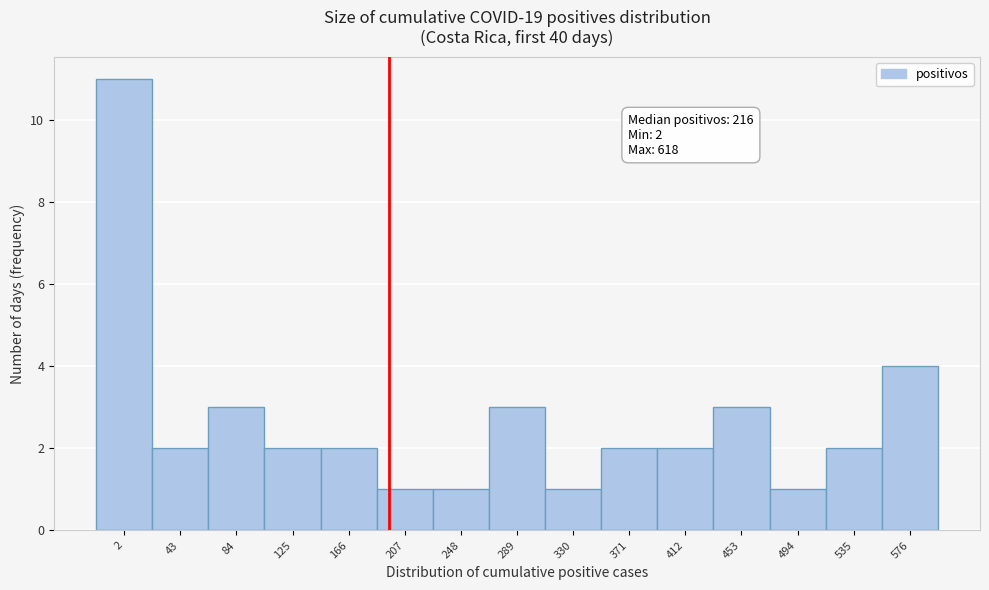

Reading right to left, list all the values displayed in this chart.

4	2	1	3	2	2	1	3	1	1	2	2	3	2	11